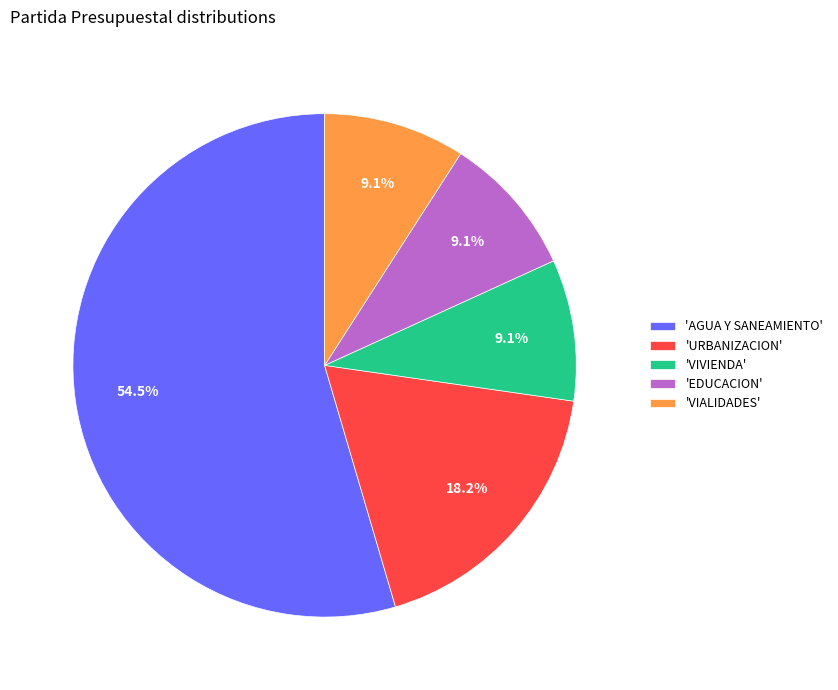

What is the largest slice in the pie chart?

'AGUA Y SANEAMIENTO'